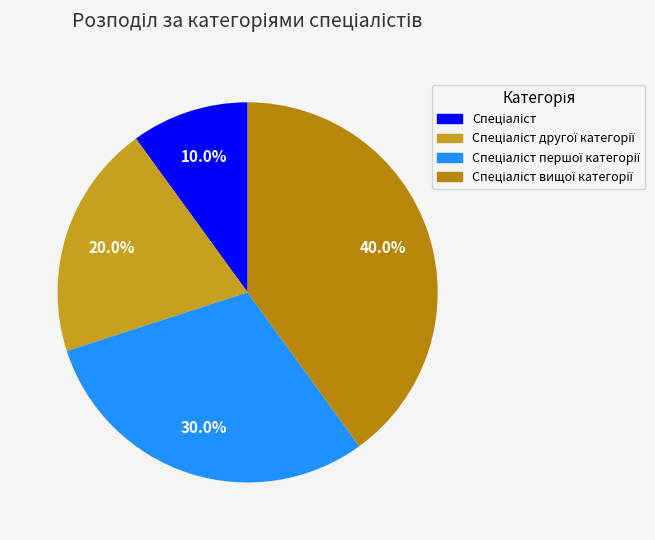

Which category has the smallest portion of the pie?

Спеціаліст